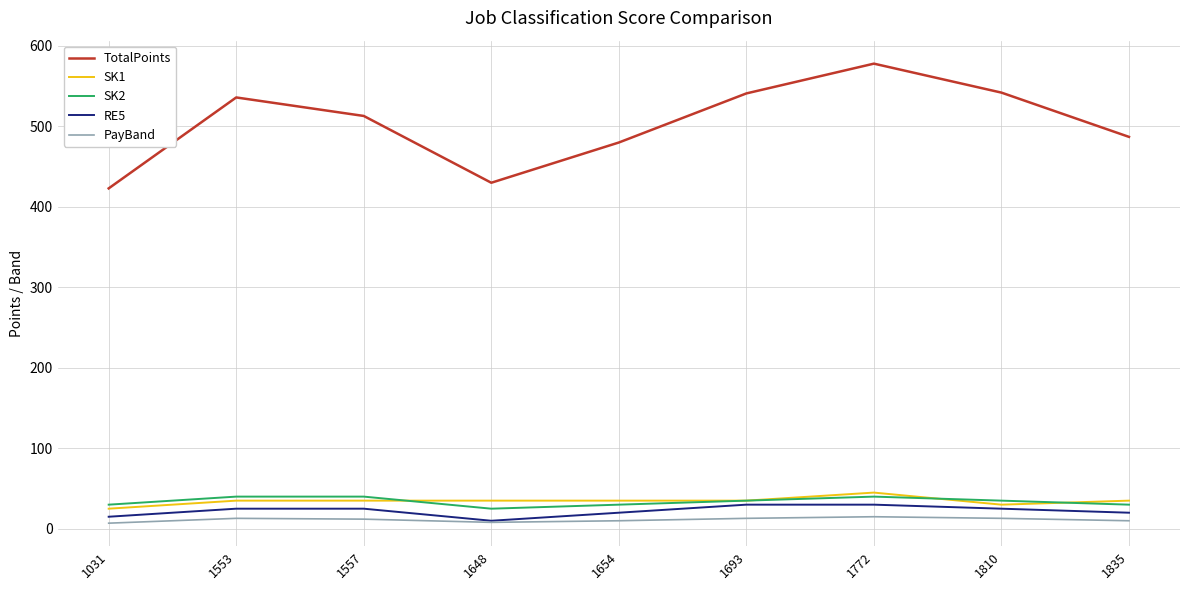

Which series has the largest total across all categories?

TotalPoints